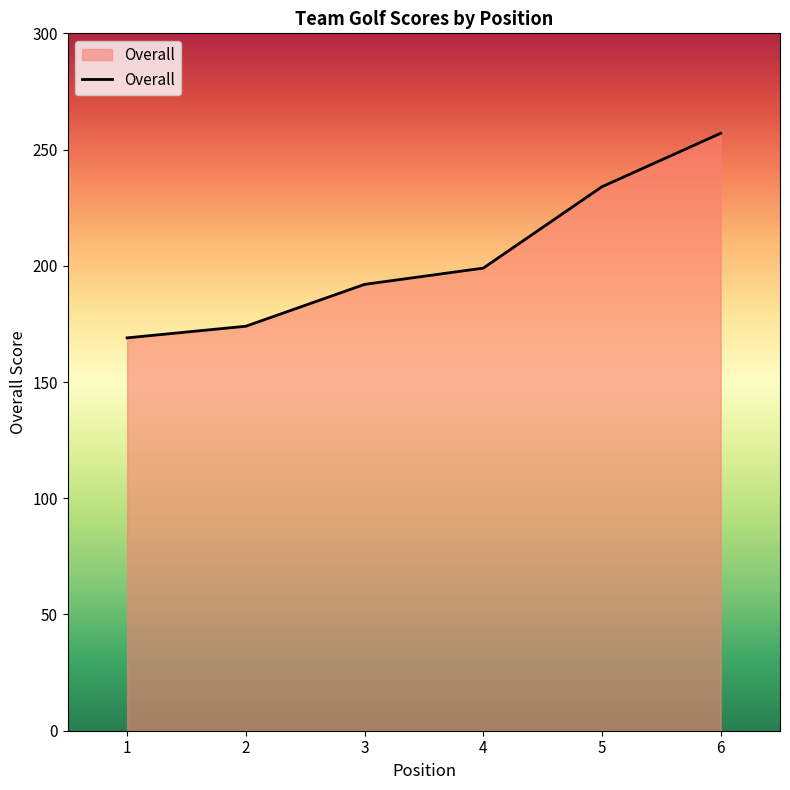

Reading left to right, what are all the values shown in this chart?

169	174	192	199	234	257